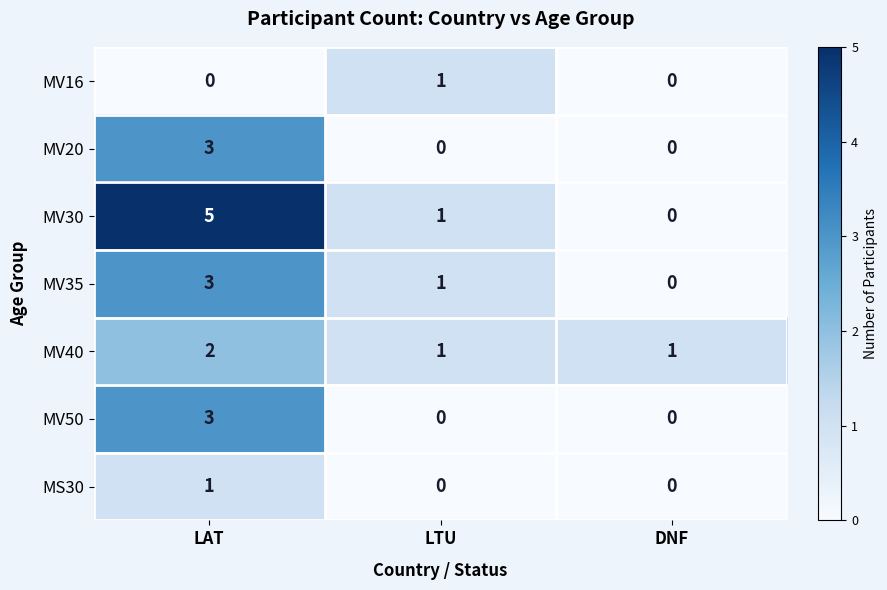

What is the total value across all series at LTU?

4